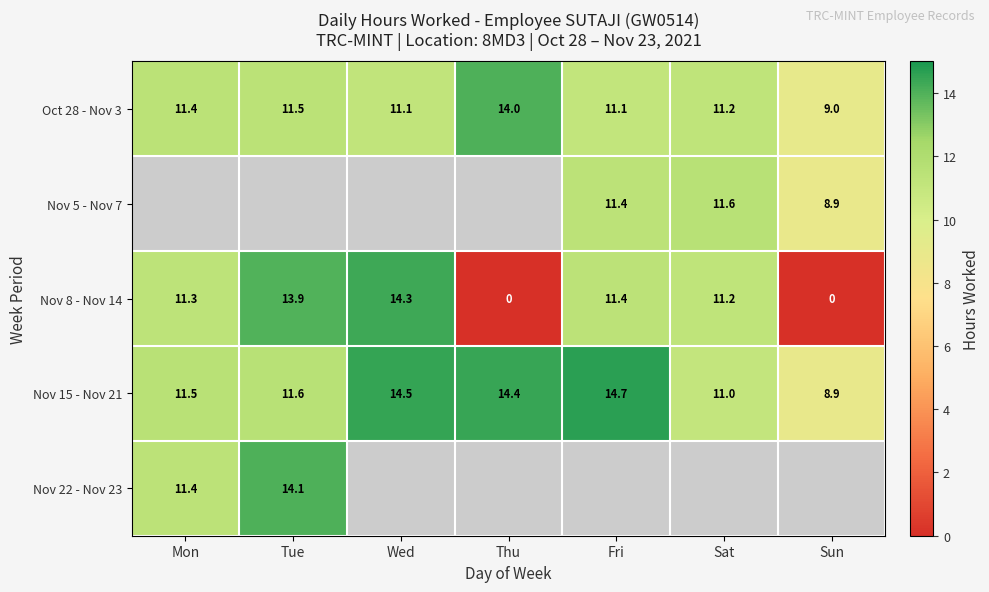

What is the minimum value for Nov 15 - Nov 21?

8.9